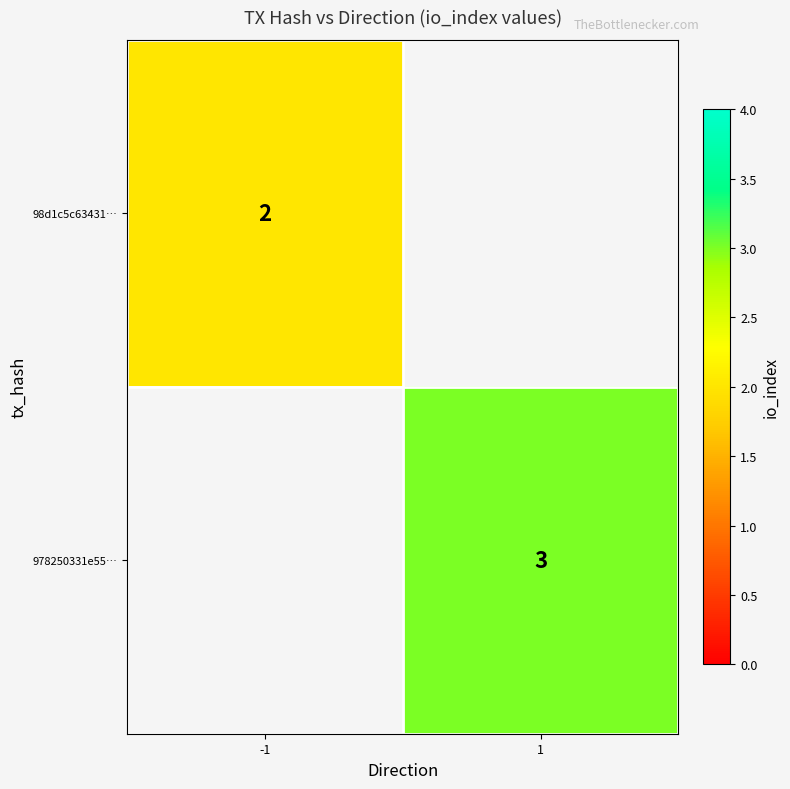

The value of 98d1c5c63431… at -1 is 1. True or false?

False